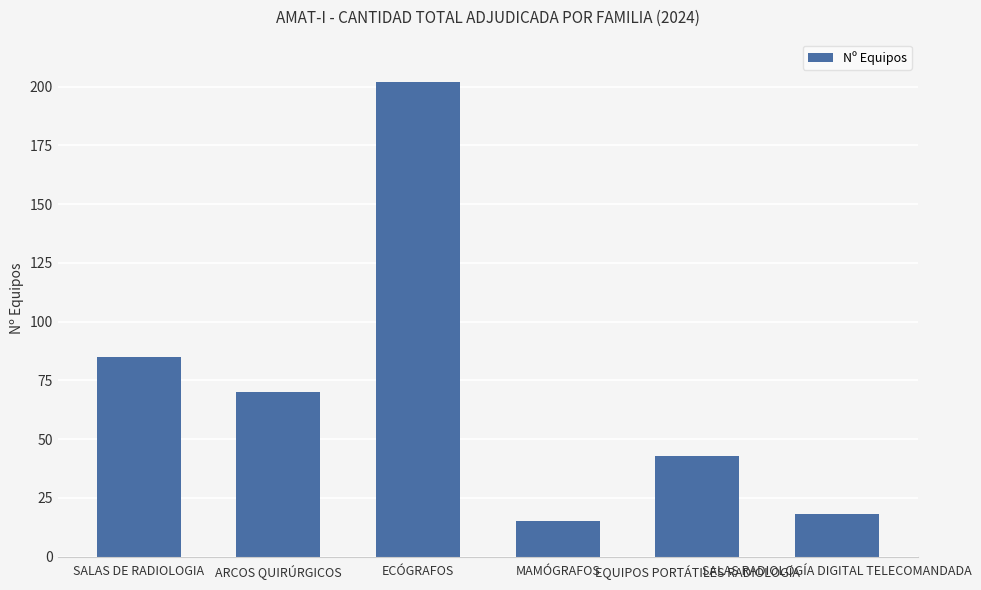

Reading right to left, what are all the values shown in this chart?

SALAS RADIOLOGÍA DIGITAL TELECOMANDADA=18	EQUIPOS PORTÁTILES RADIOLOGÍA=43	MAMÓGRAFOS=15	ECÓGRAFOS=202	ARCOS QUIRÚRGICOS=70	SALAS DE RADIOLOGIA=85